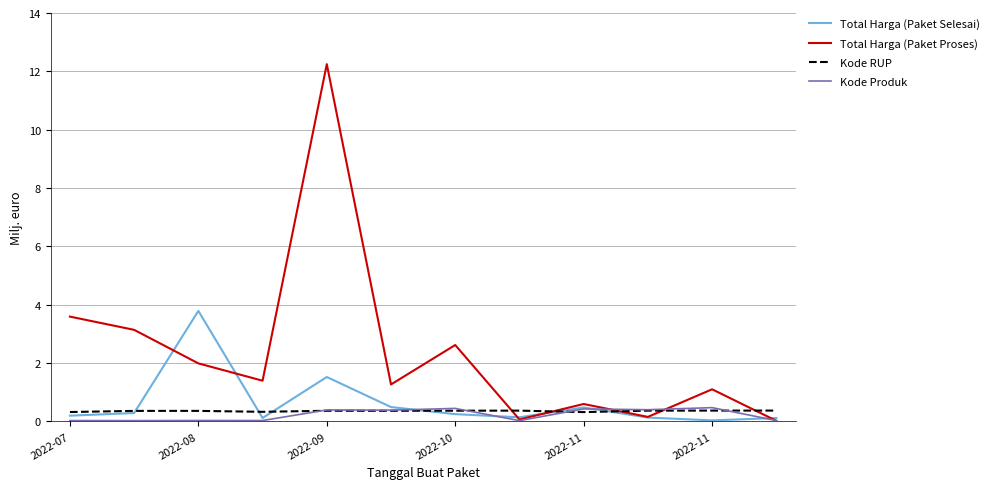

In Kode RUP, how many points are lower than both neighbors (excluding endpoints)?

2